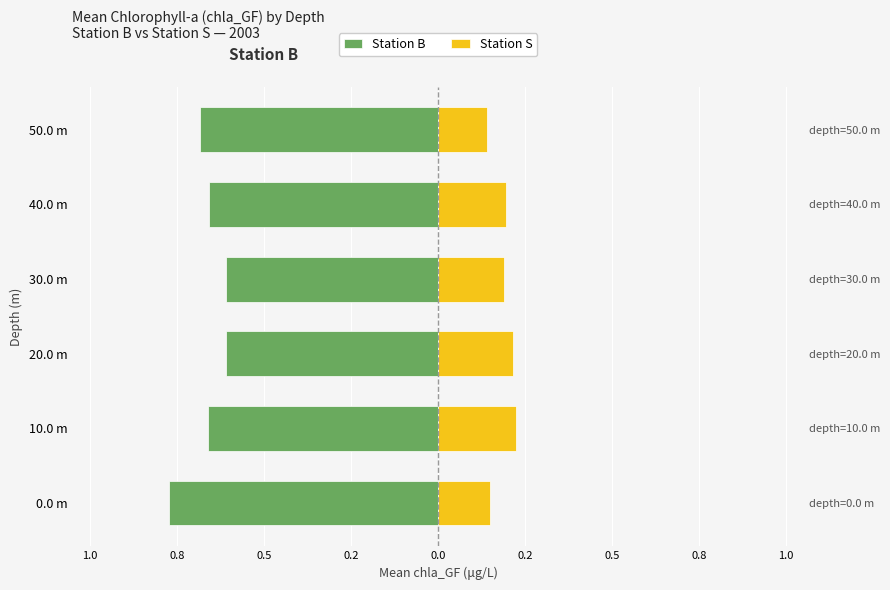

How many Station S values are between 0 and 1?

6